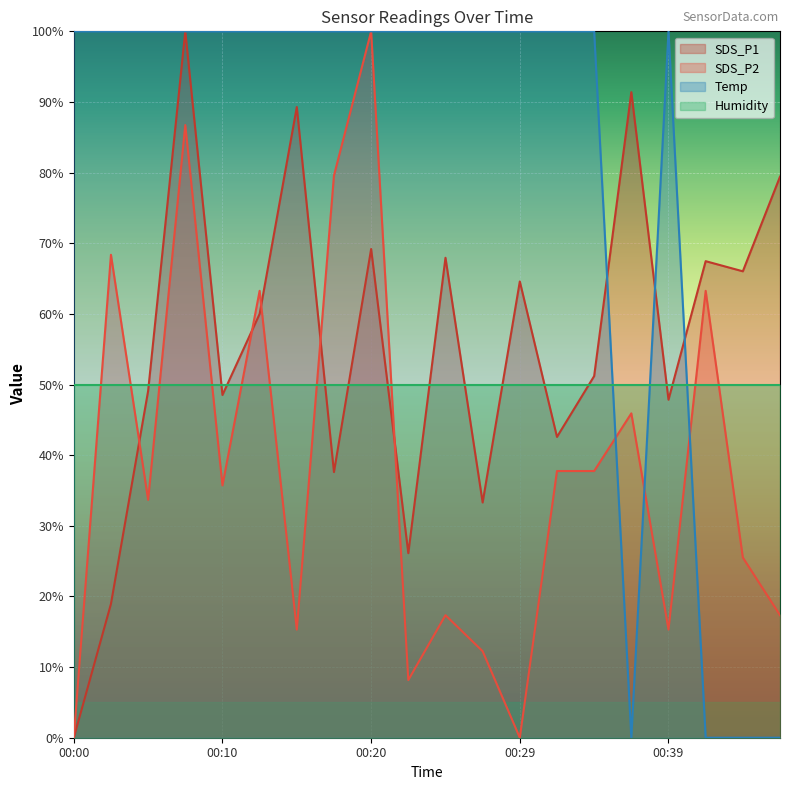

How many lines are shown in the chart?

4